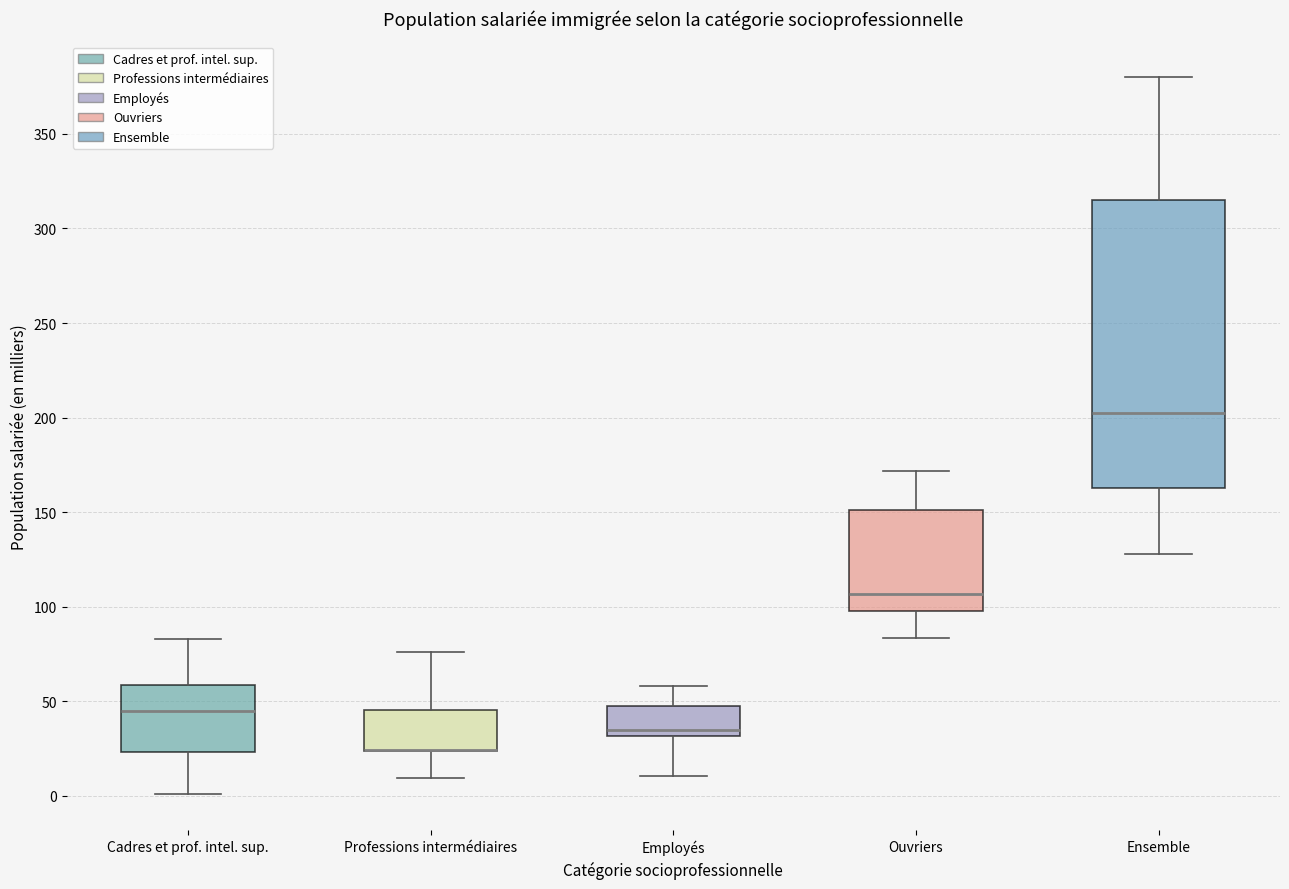

Comparing the boxes themselves (not the whiskers), which one is the tallest?

Ensemble